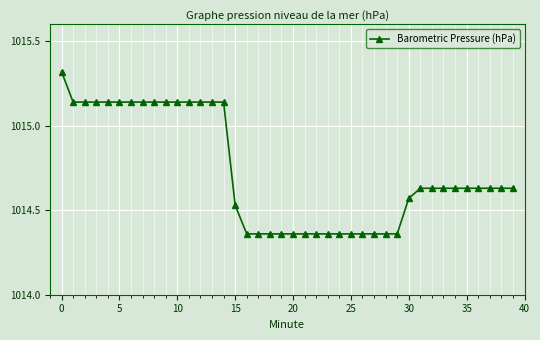

What is the difference between the maximum and minimum values?

1.0